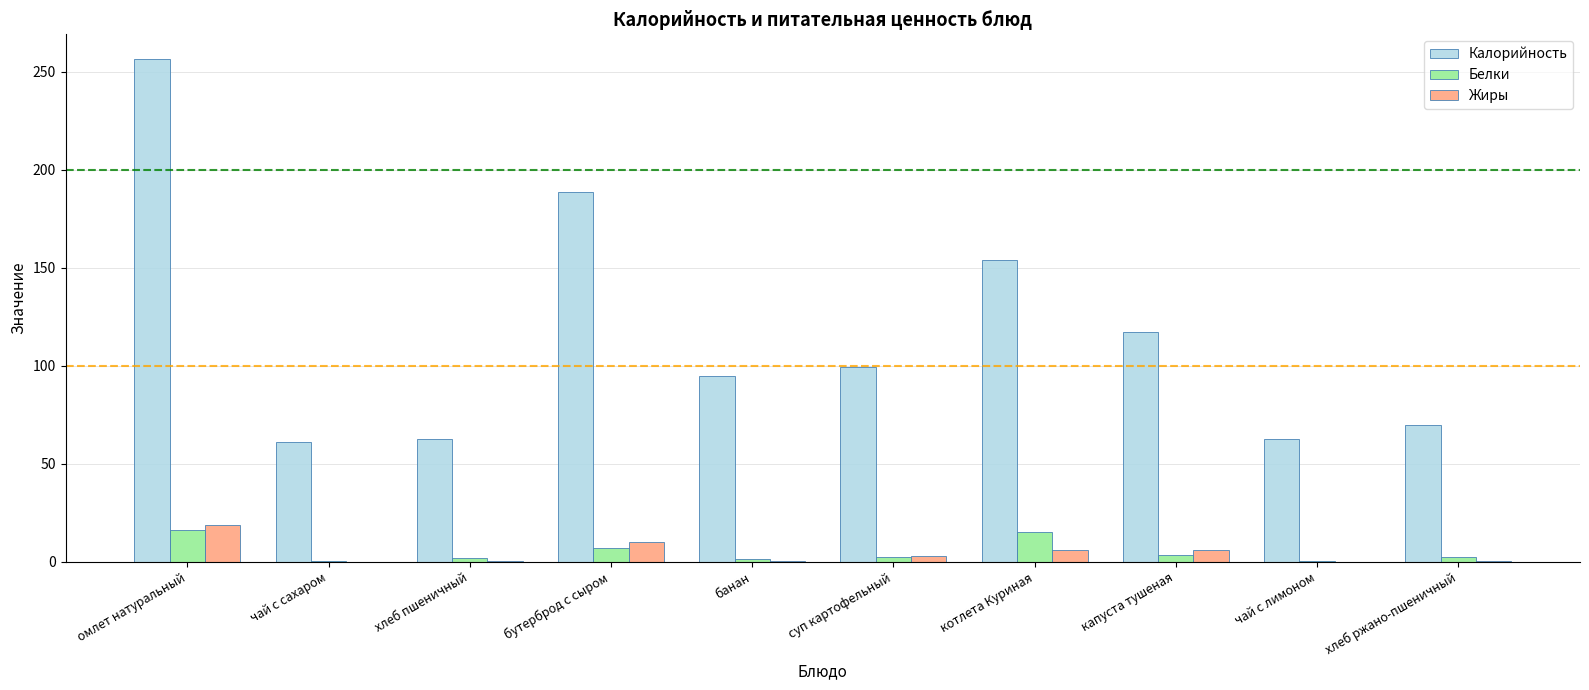

The Белки series shows 15.2 at котлета Куриная. True or false?

True